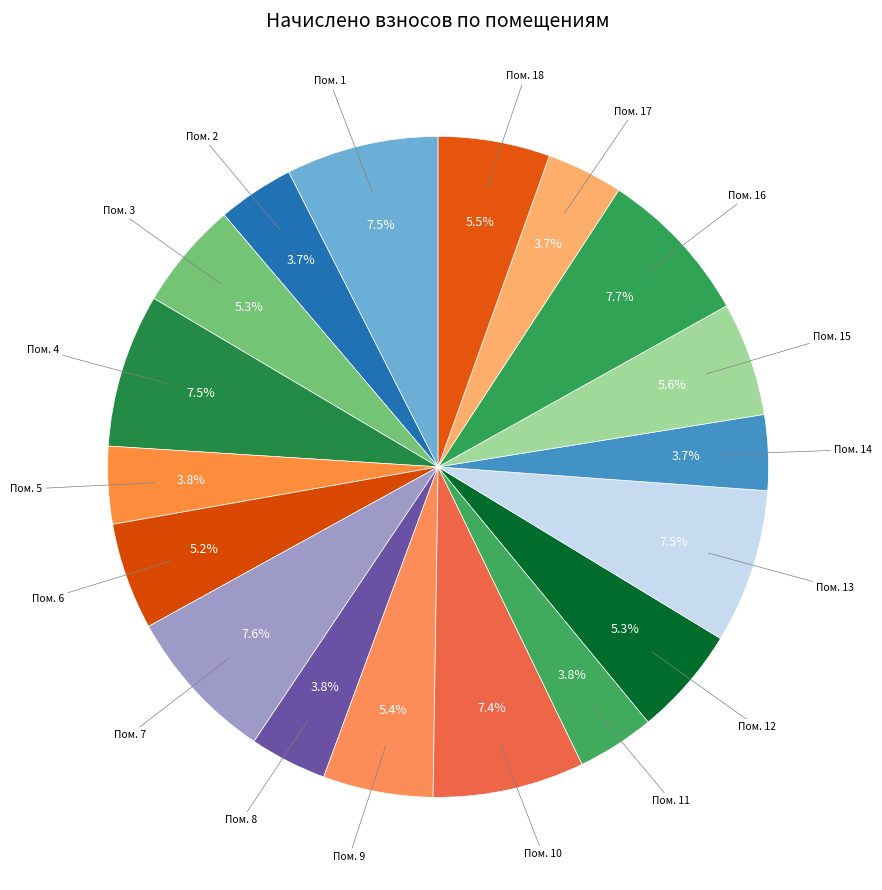

Does Пом. 12 represent more than half of the total?

No